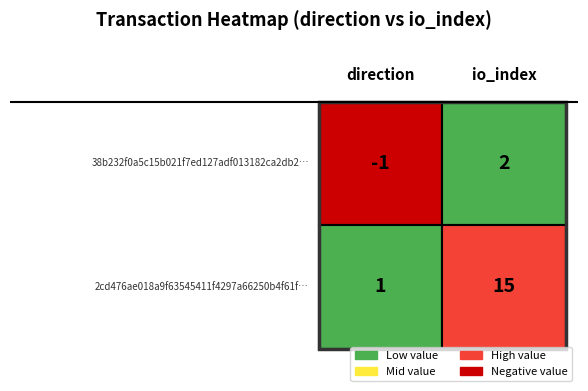

How many 2cd476ae018a9f63545411f4297a66250b4f61f values are between 1 and 15?

2